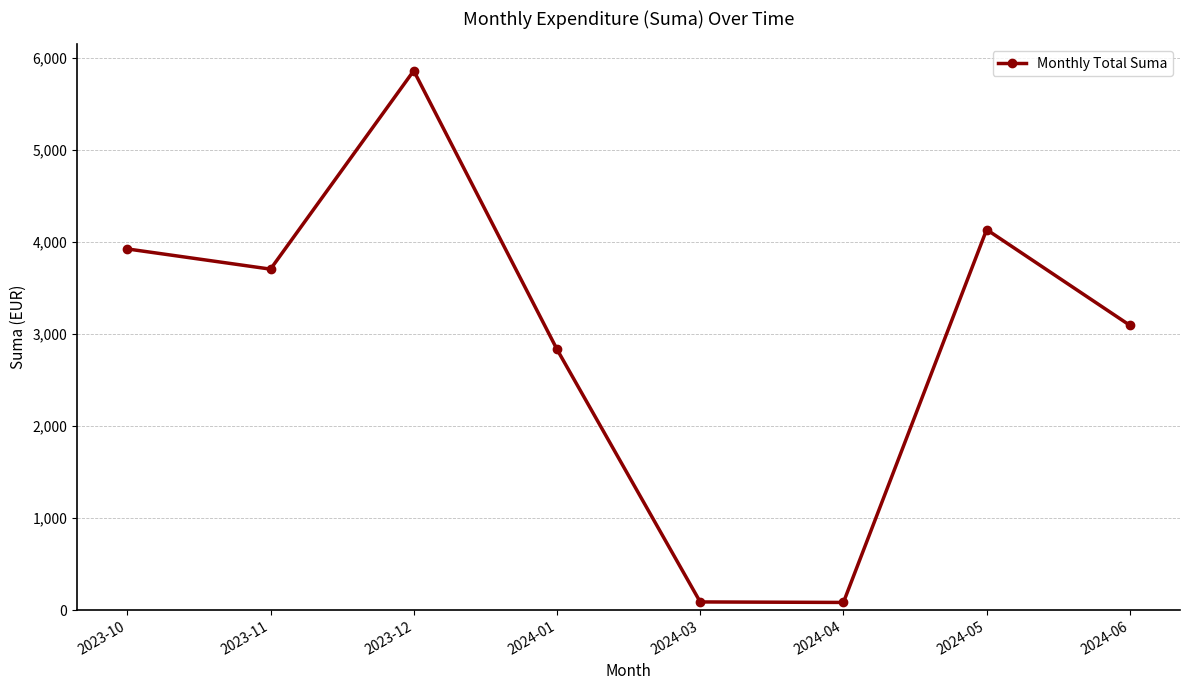

How many lines are shown in the chart?

1